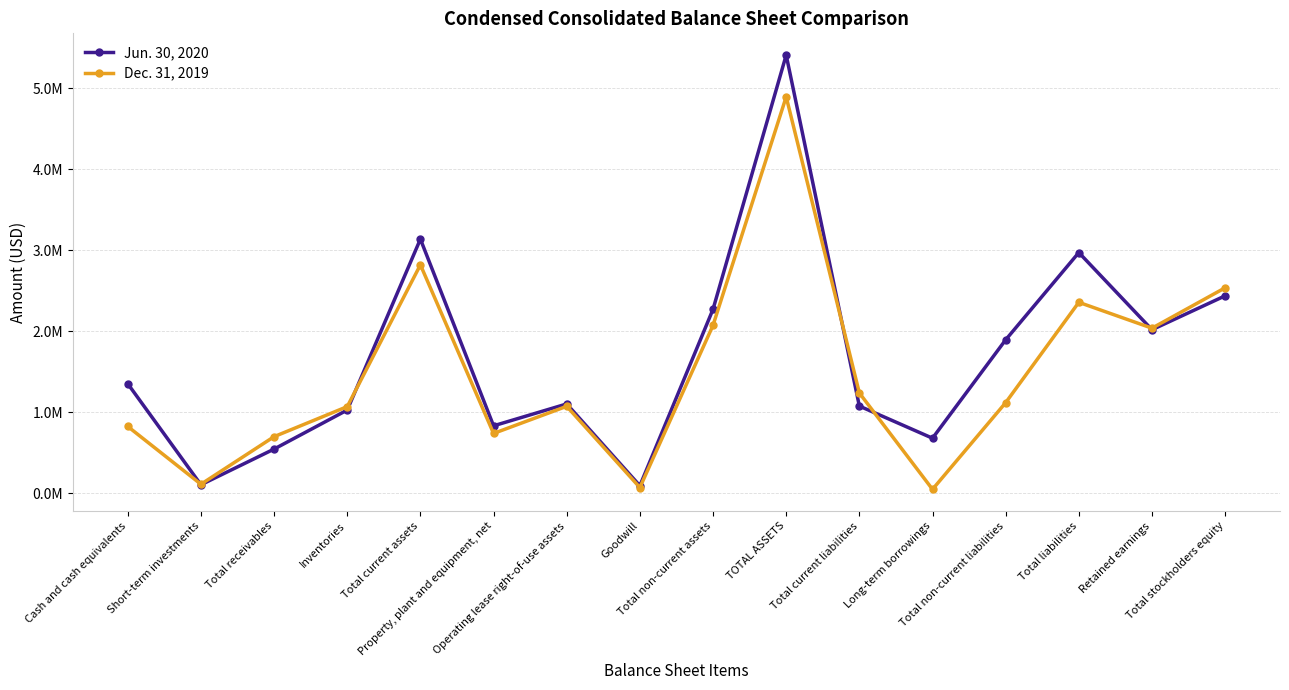

Is it true that Jun. 30, 2020 equals 560342 at Property, plant and equipment, net?

False